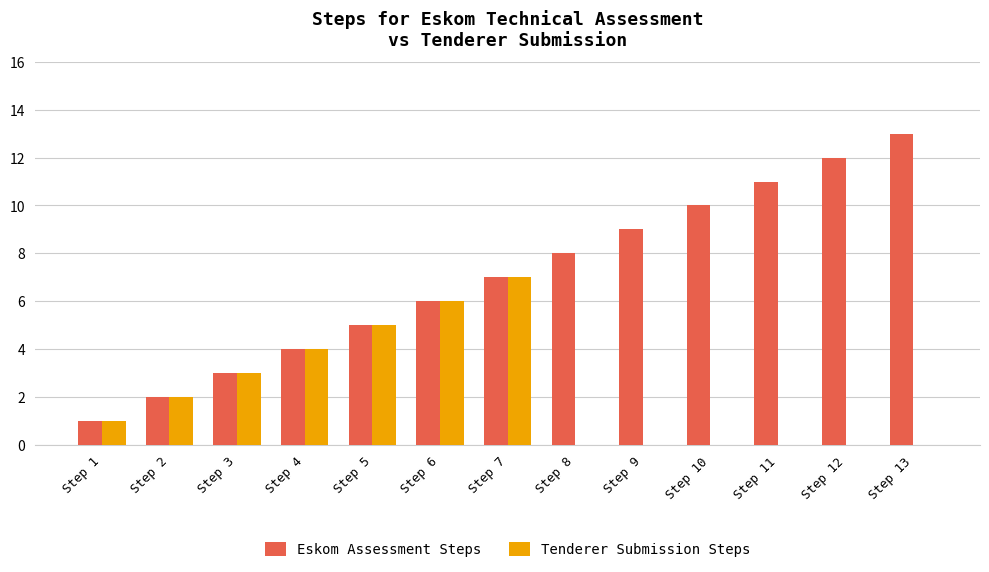

What is the highest value of the Eskom Assessment Steps series?

13